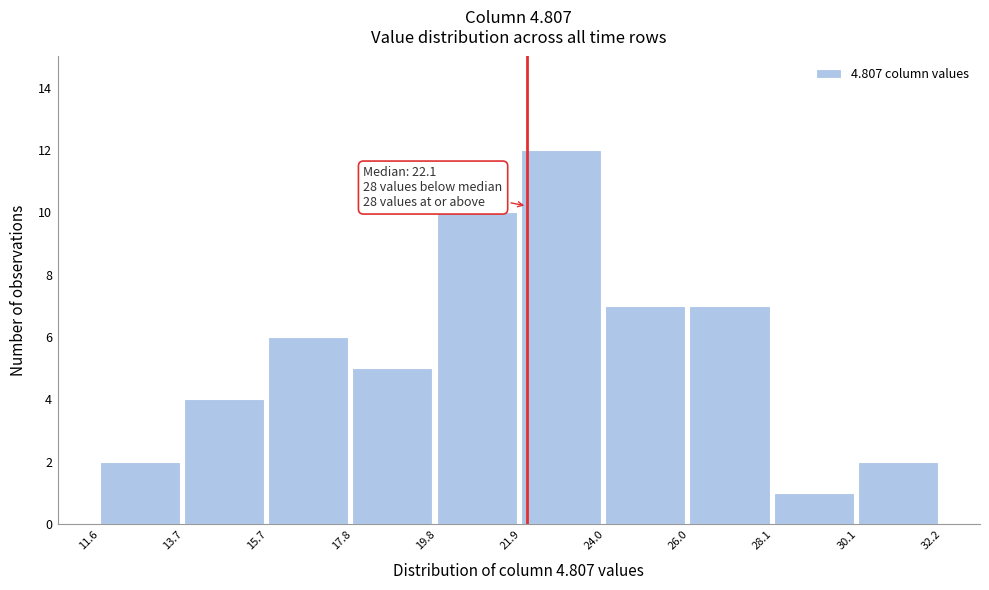

Which range on the x-axis has the tallest bar?

21.9 to 24.0